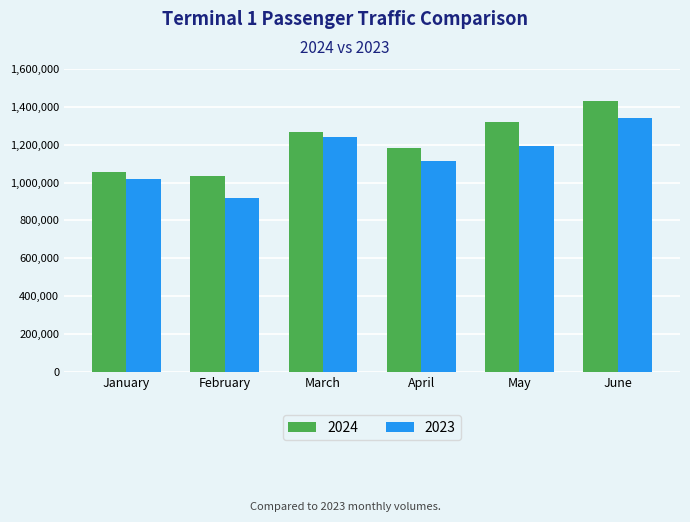

Rank the series by their maximum value, from lowest to highest.

2023, 2024